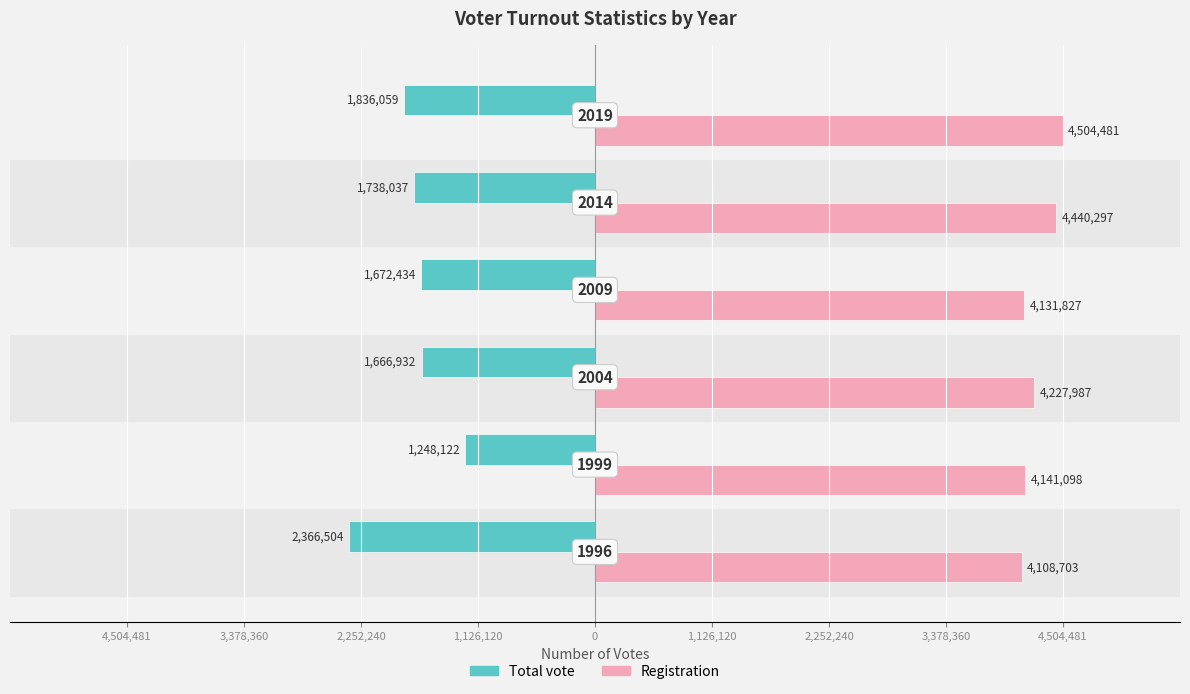

What are all the series names shown in the legend?

Total vote, Registration